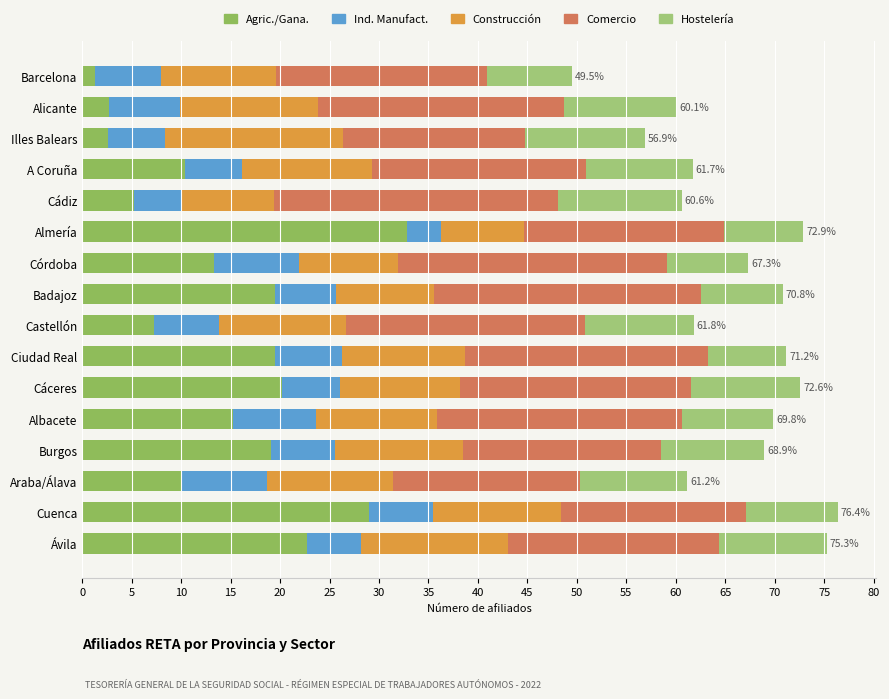

List the series in order of their peak value, lowest first.

Ind. Manufact., Hostelería, Construcción, Comercio, Agric./Gana.